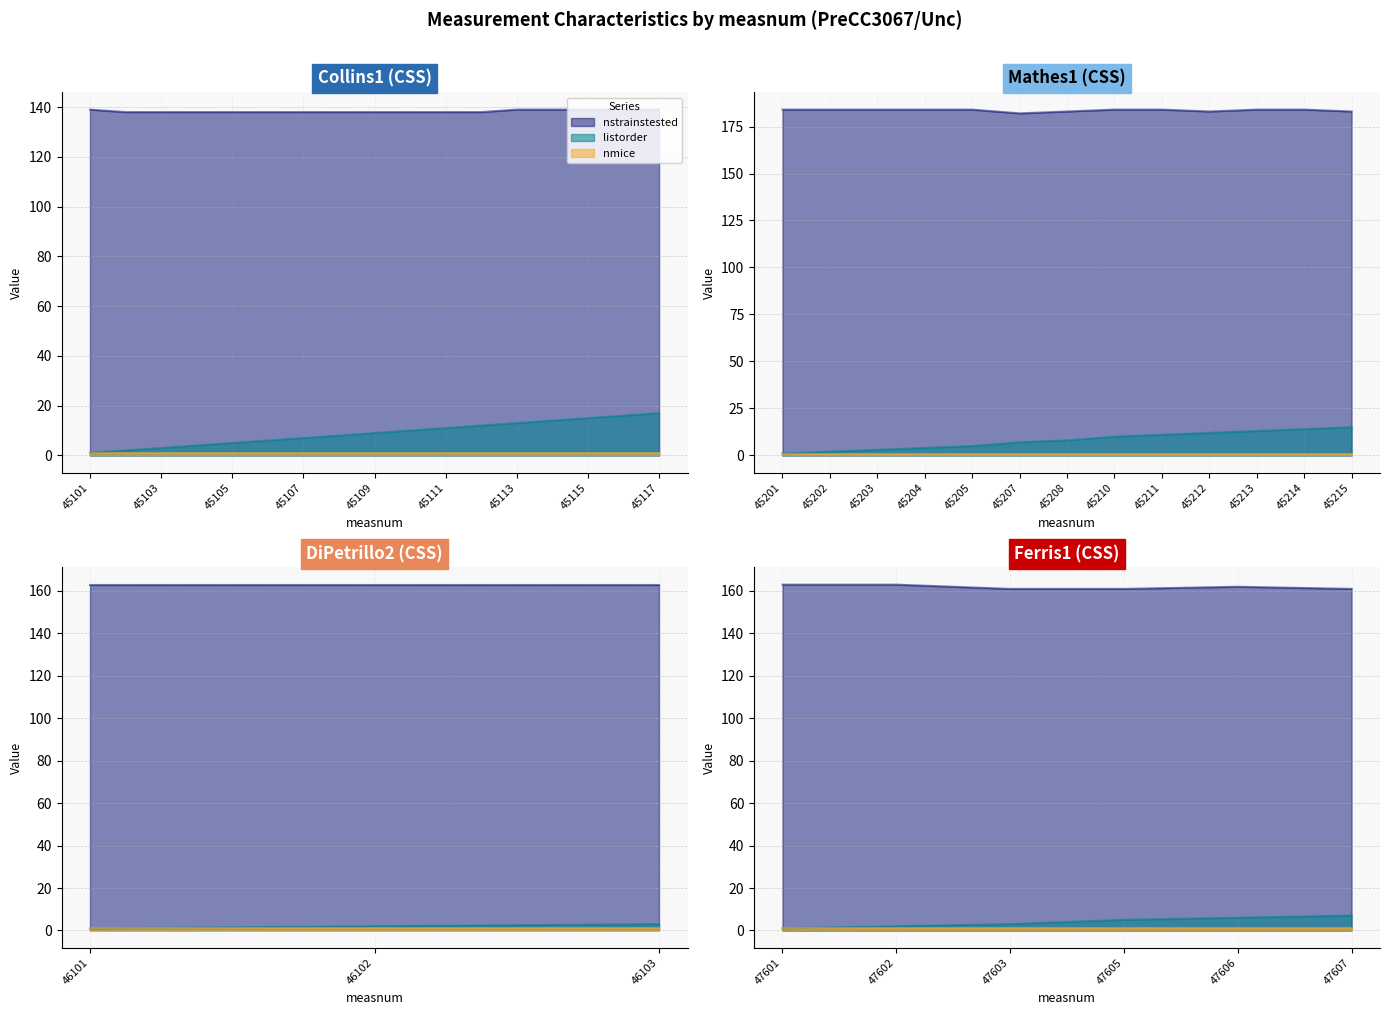

At which label does nstrainstested first exceed 161?

45201